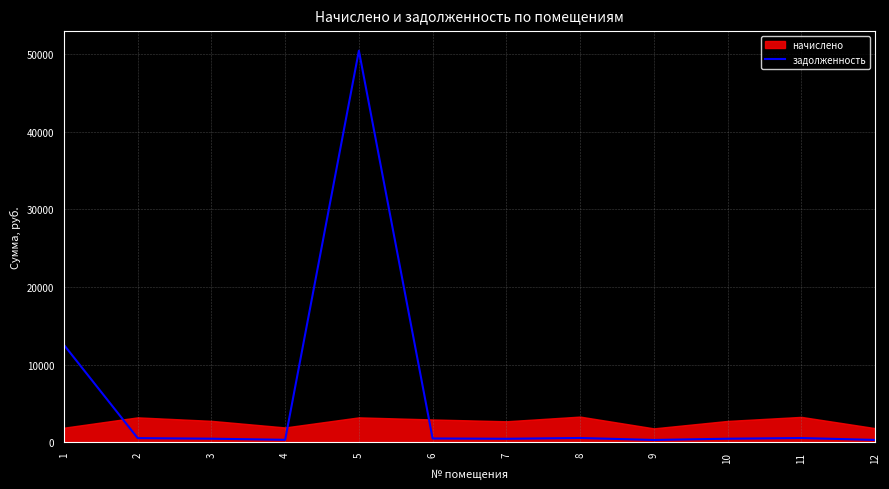

The value of задолженность at 1 is 12532.3. True or false?

True